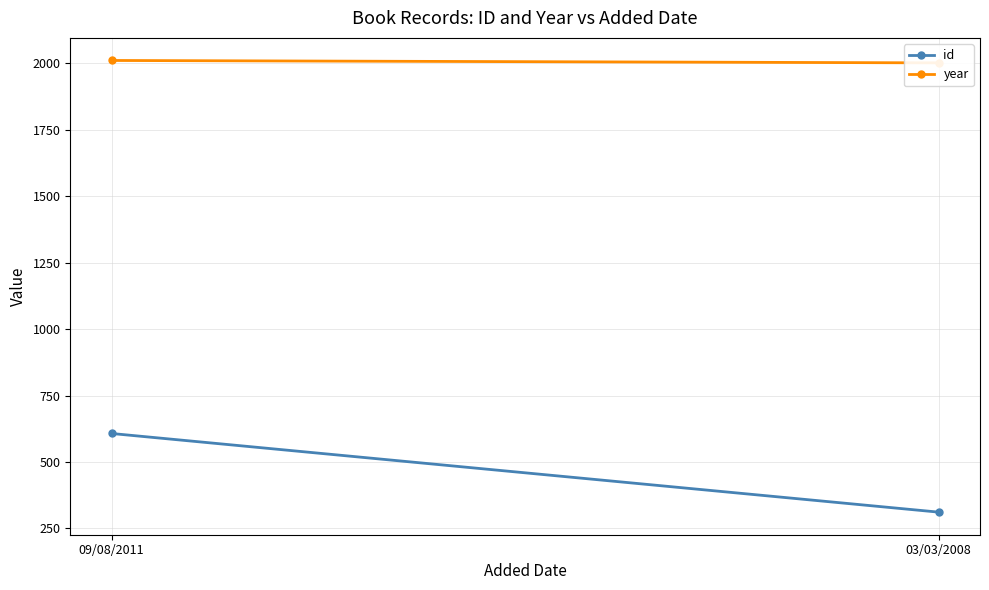

At which label does id reach its peak?

09/08/2011